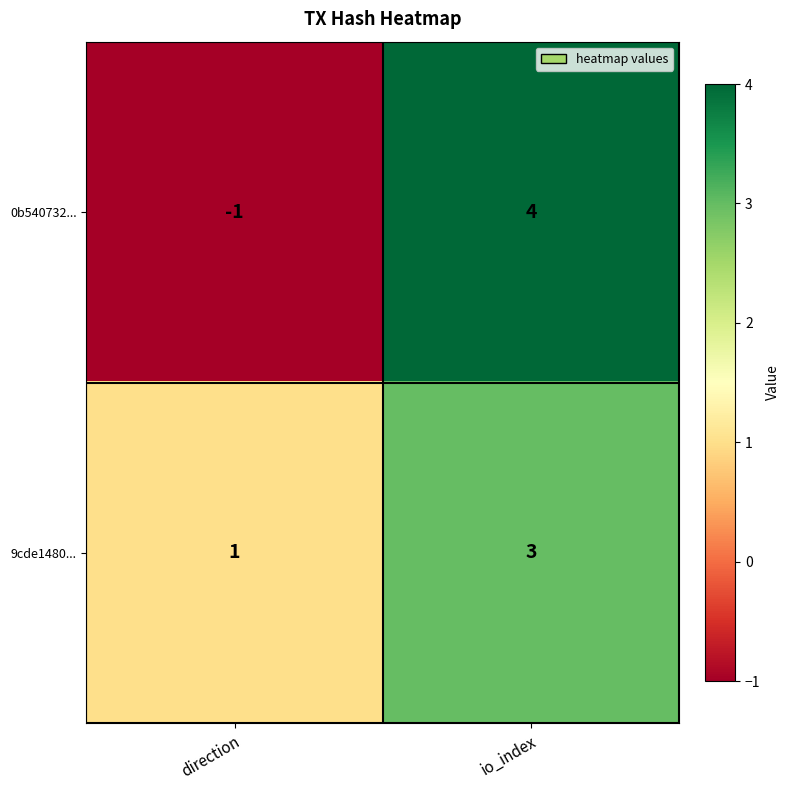

Read the 9cde1480... value at io_index.

3